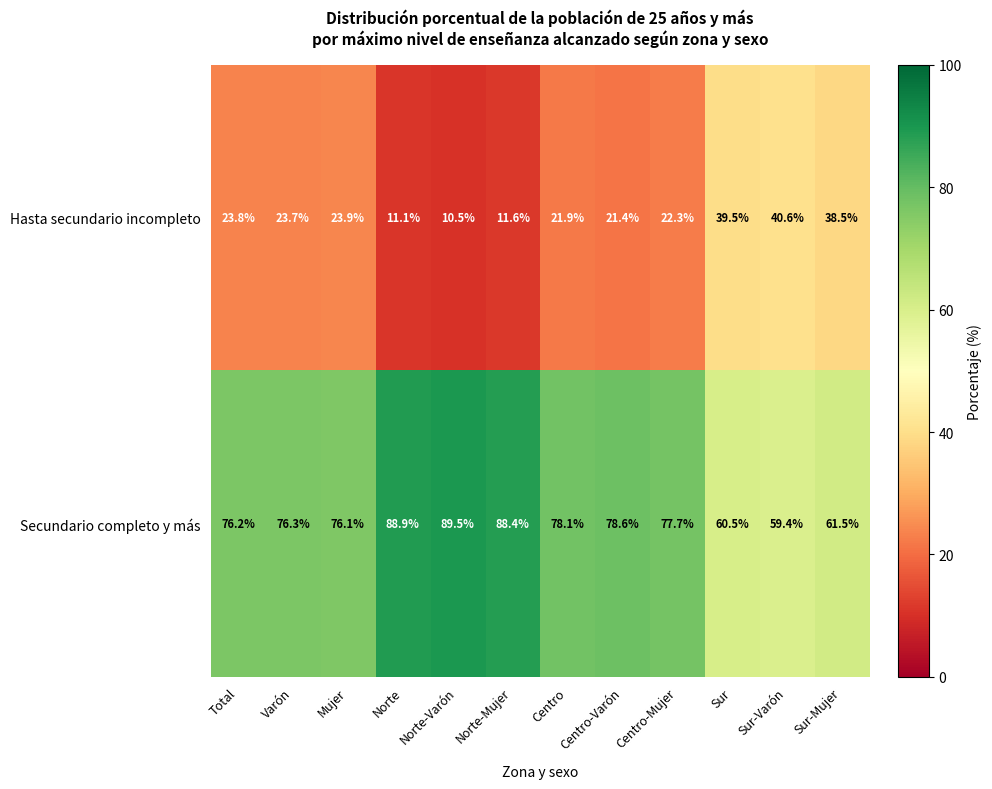

What is the smallest value displayed?

10.5